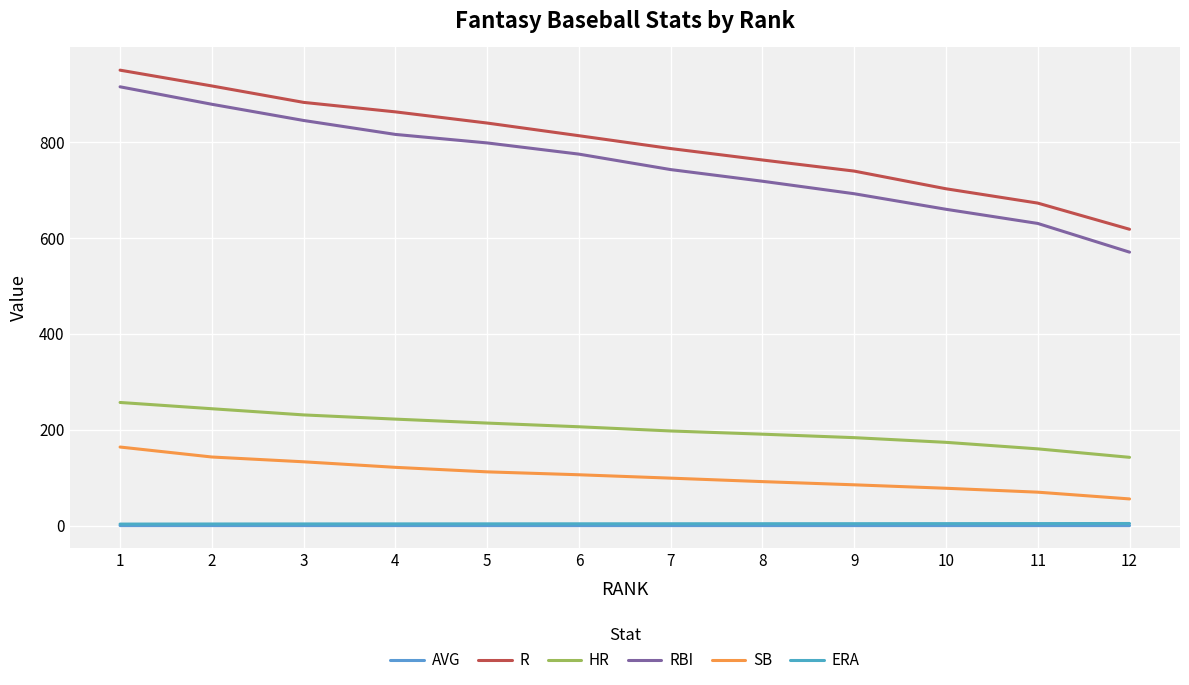

At which category does the chart reach its peak across all series?

1